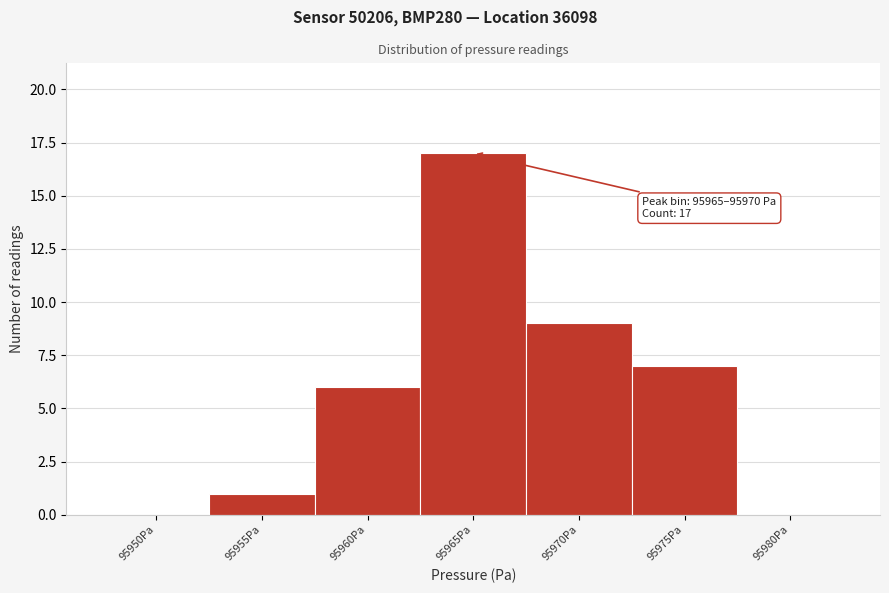

Reading left to right, extract all data points from this chart.

95950Pa=0	95955Pa=1	95960Pa=6	95965Pa=17	95970Pa=9	95975Pa=7	95980Pa=0